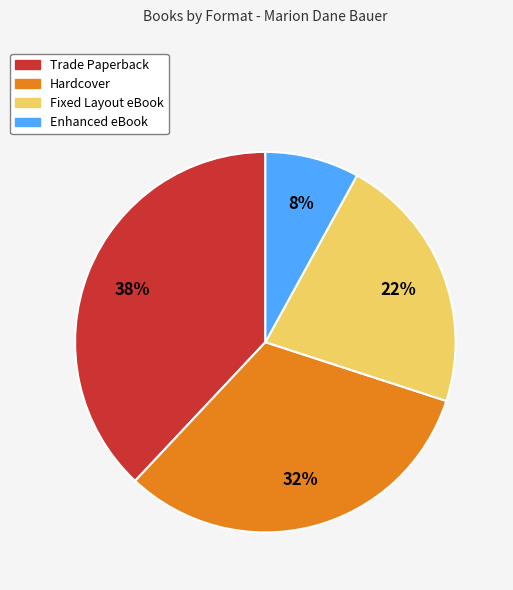

How many slices are in this pie chart?

4